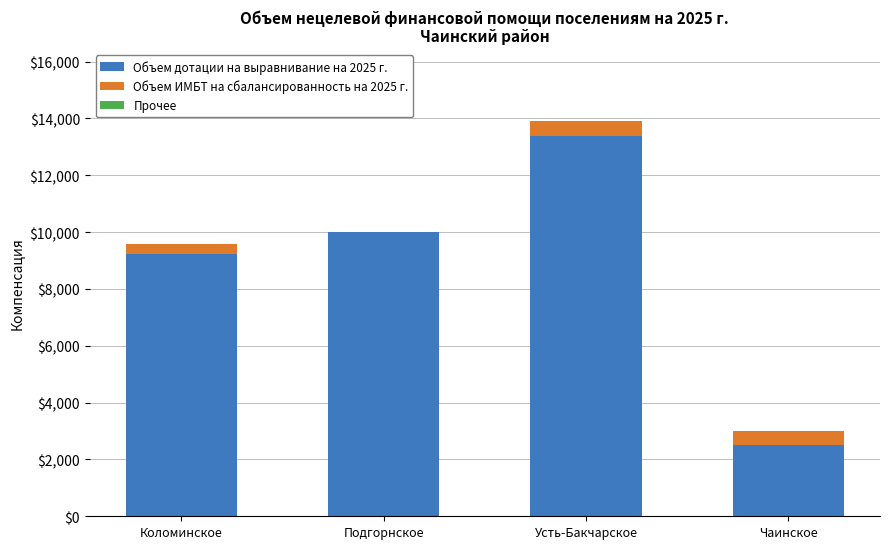

What is the approximate value of Объем дотации на выравнивание на 2025 г. at Усть-Бакчарское?

13397.3